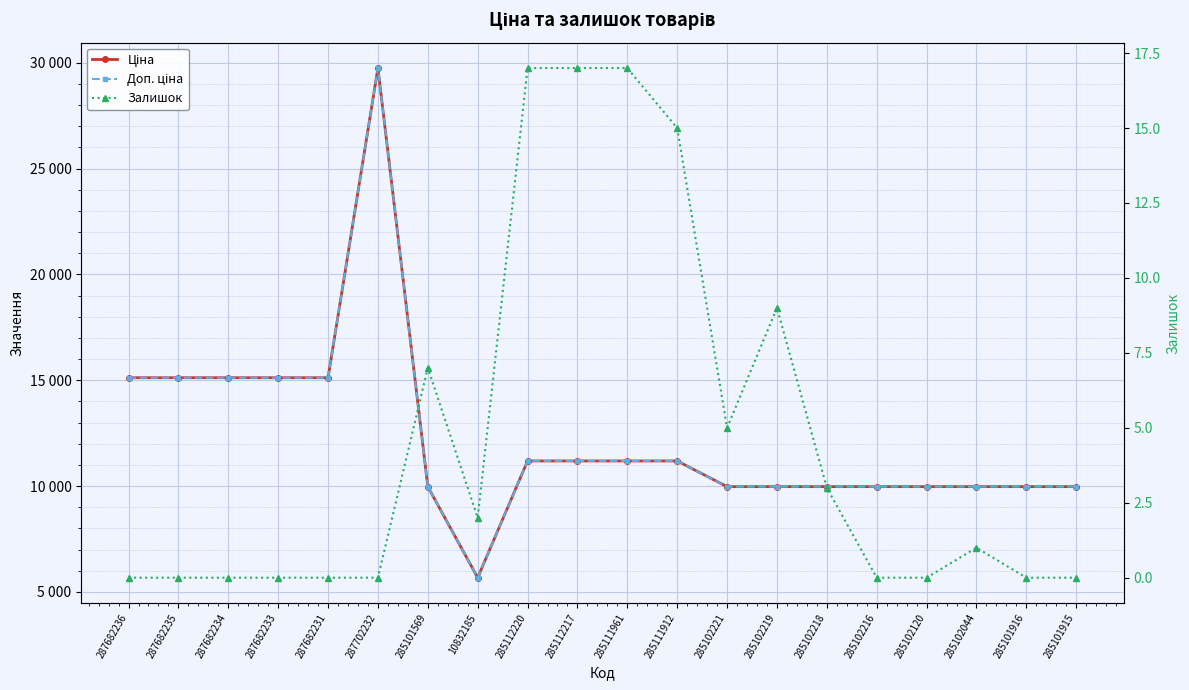

True or false: Доп. ціна and Ціна cross at least once.

False